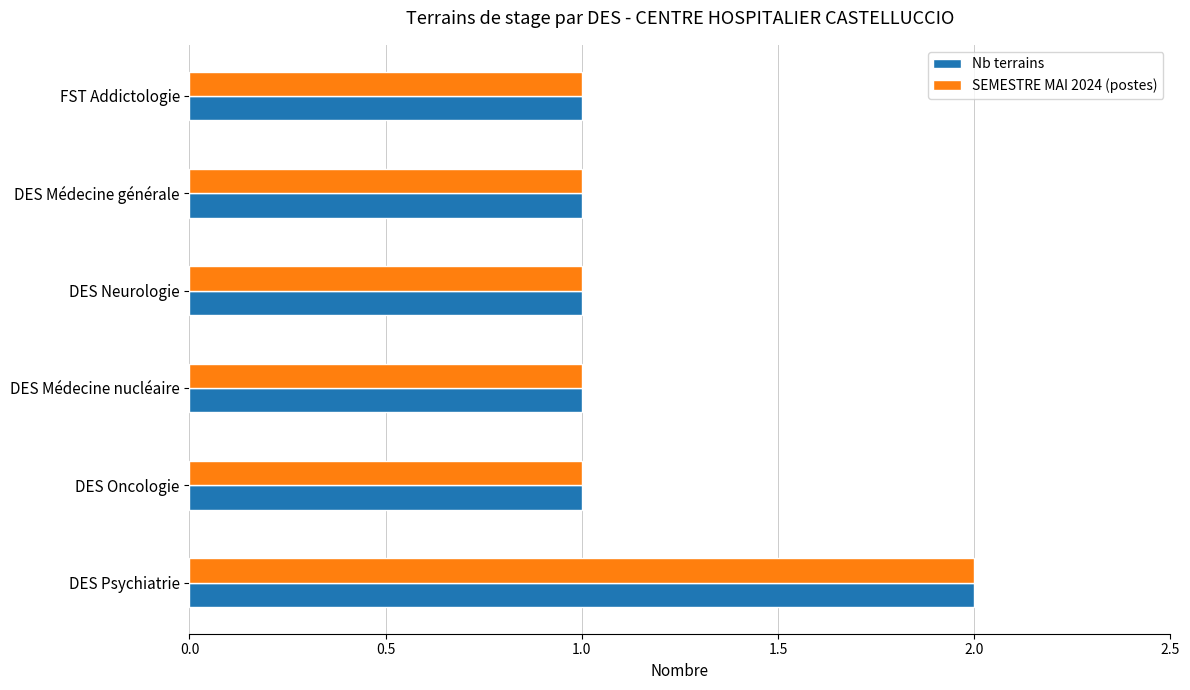

At which category is the sum across all series the highest?

DES Psychiatrie